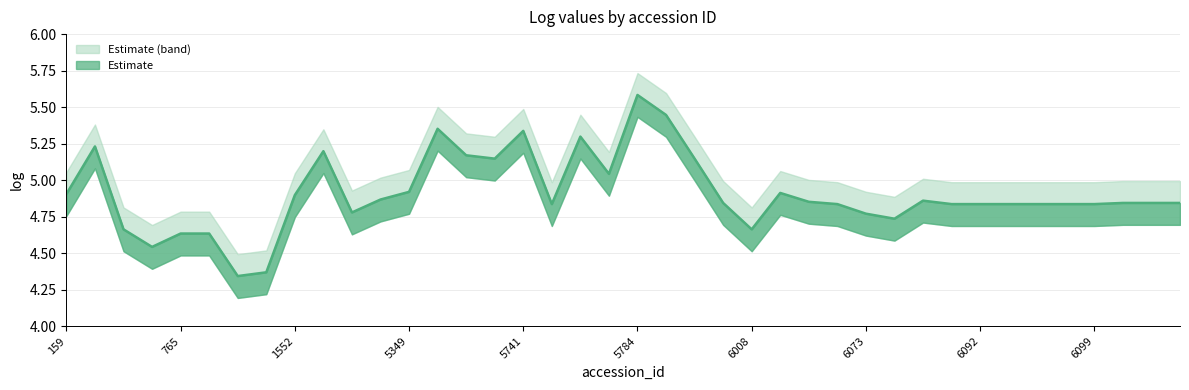

Reading left to right, transcribe all the data shown in this chart.

4.9	5.2	4.7	4.5	4.6	4.6	4.3	4.4	4.9	5.2	4.8	4.9	4.9	5.4	5.2	5.1	5.3	4.8	5.3	5.0	5.6	5.4	5.1	4.8	4.7	4.9	4.9	4.8	4.8	4.7	4.9	4.8	4.8	4.8	4.8	4.8	4.8	4.8	4.8	4.8